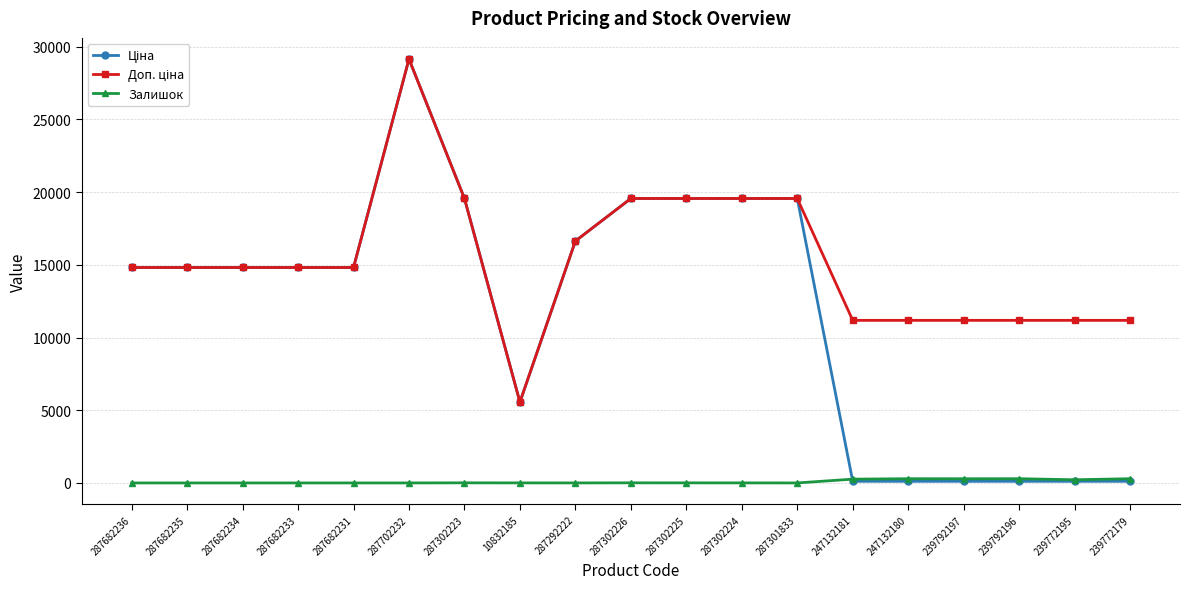

What is the difference between the highest and lowest values at 287682236?

14817.6